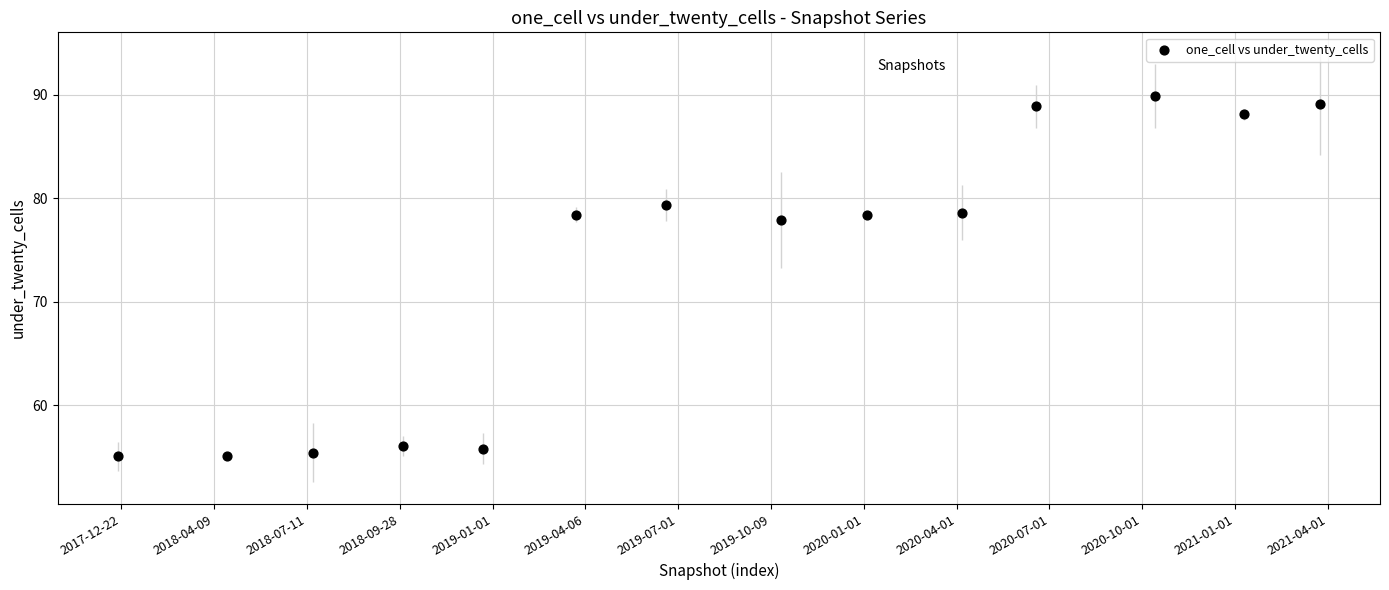

What is the range of X values (max minus min)?

13.0